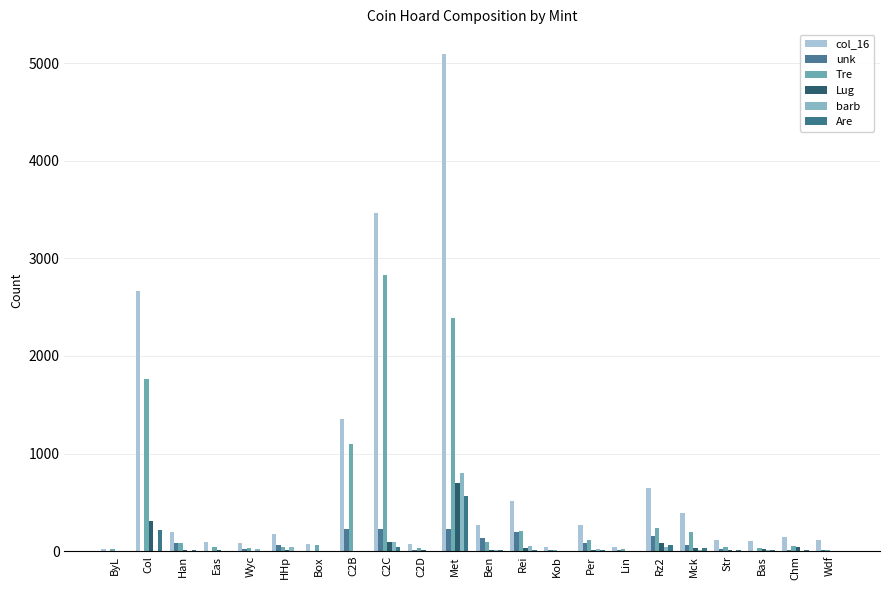

What is the average value of the unk series?

71